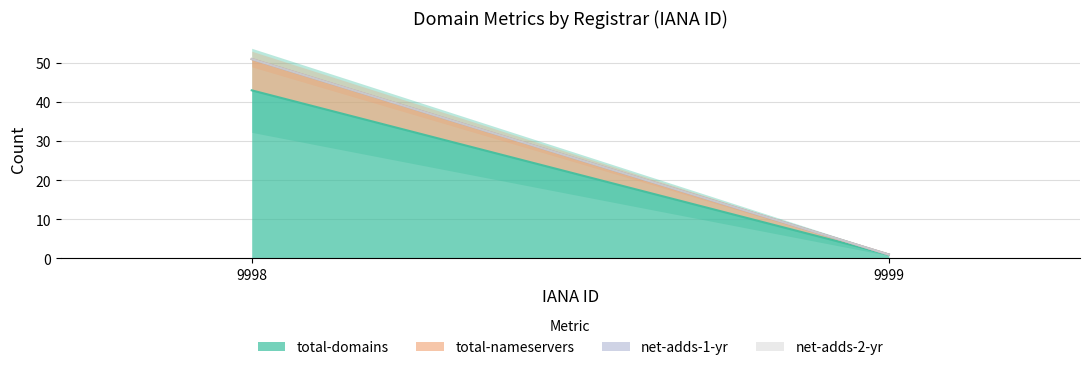

The total-nameservers series shows 0 at 9999. True or false?

True